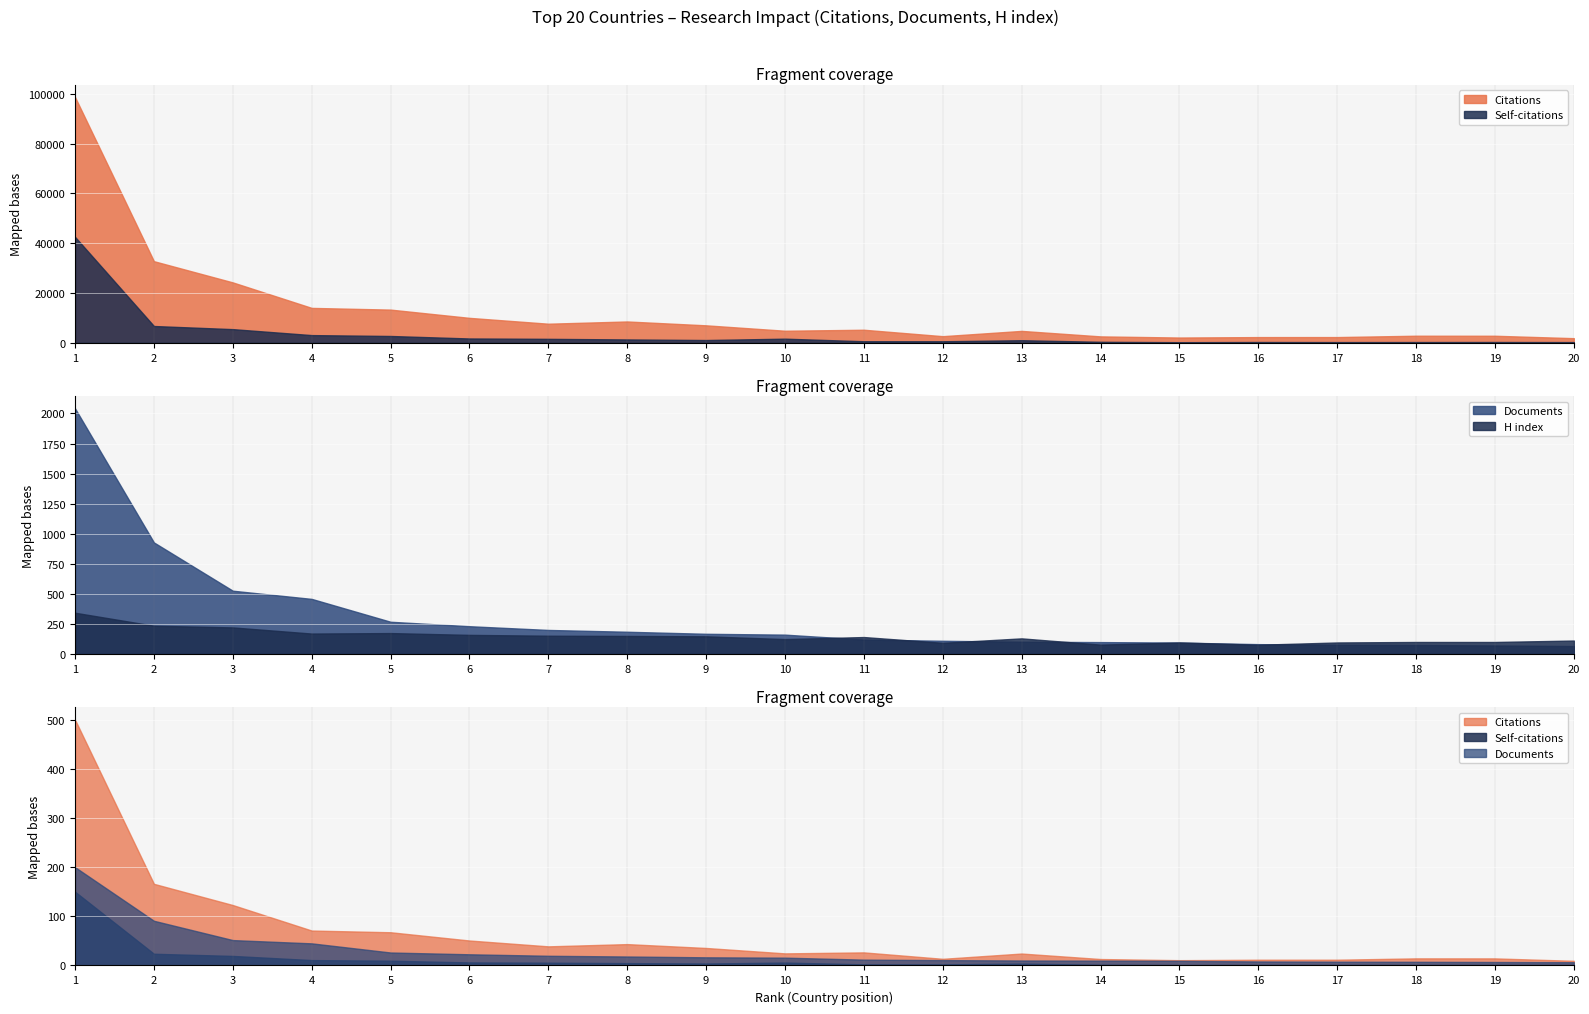

In Self-citations, how many points are higher than both neighbors (excluding endpoints)?

4